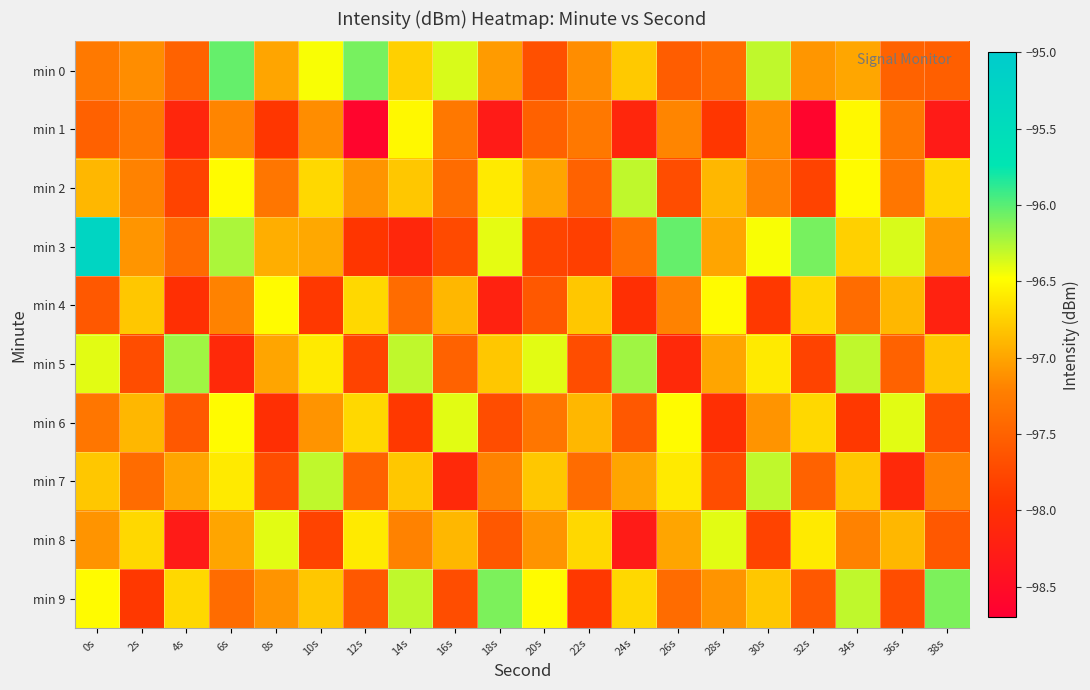

Rank the series by their maximum value, from lowest to highest.

min 1, min 4, min 6, min 8, min 2, min 7, min 5, min 9, min 0, min 3